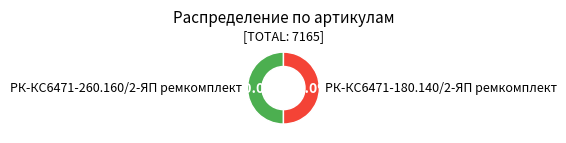

Count the number of slices in the pie.

2